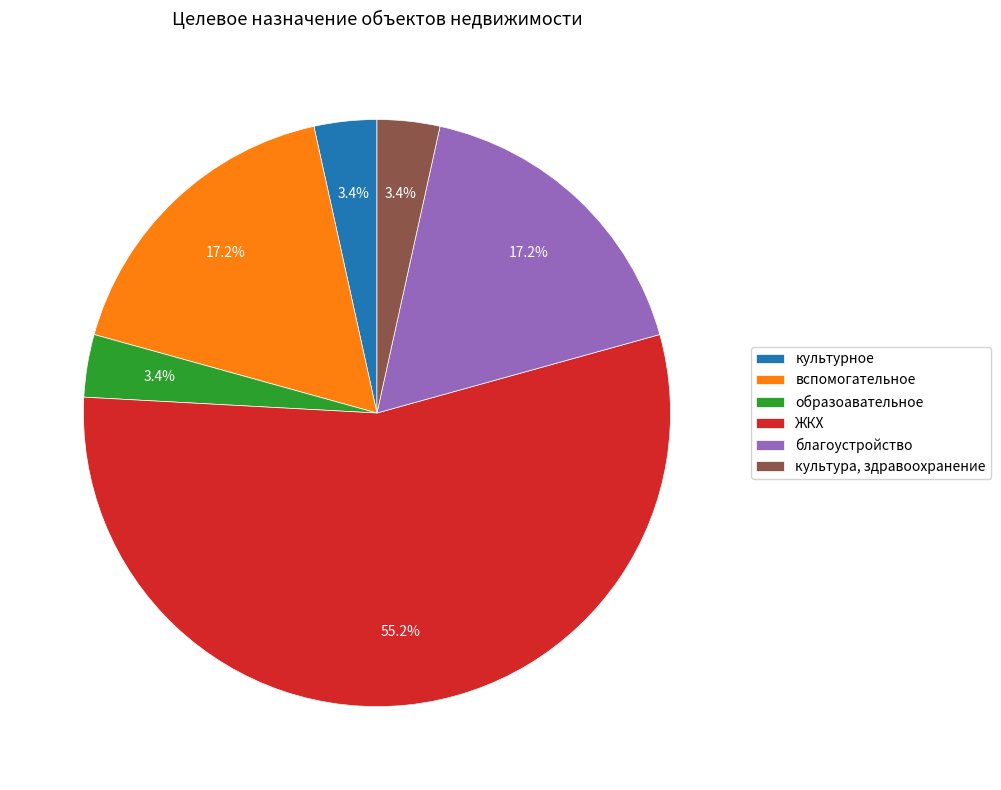

Approximately how many times larger is the value at культурное compared to вспомогательное?

0.2